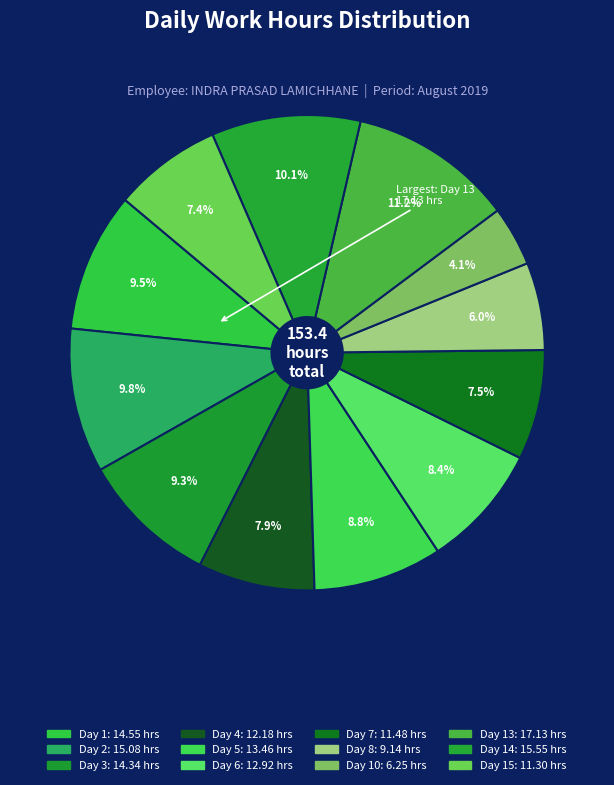

How many slices are in this pie chart?

12